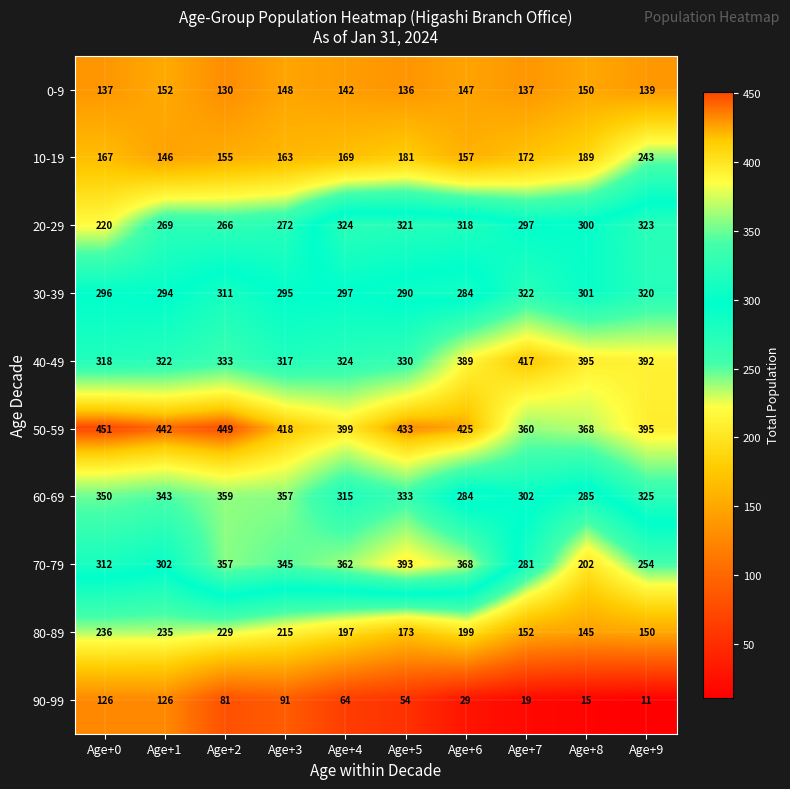

What is the maximum value shown in the chart?

451